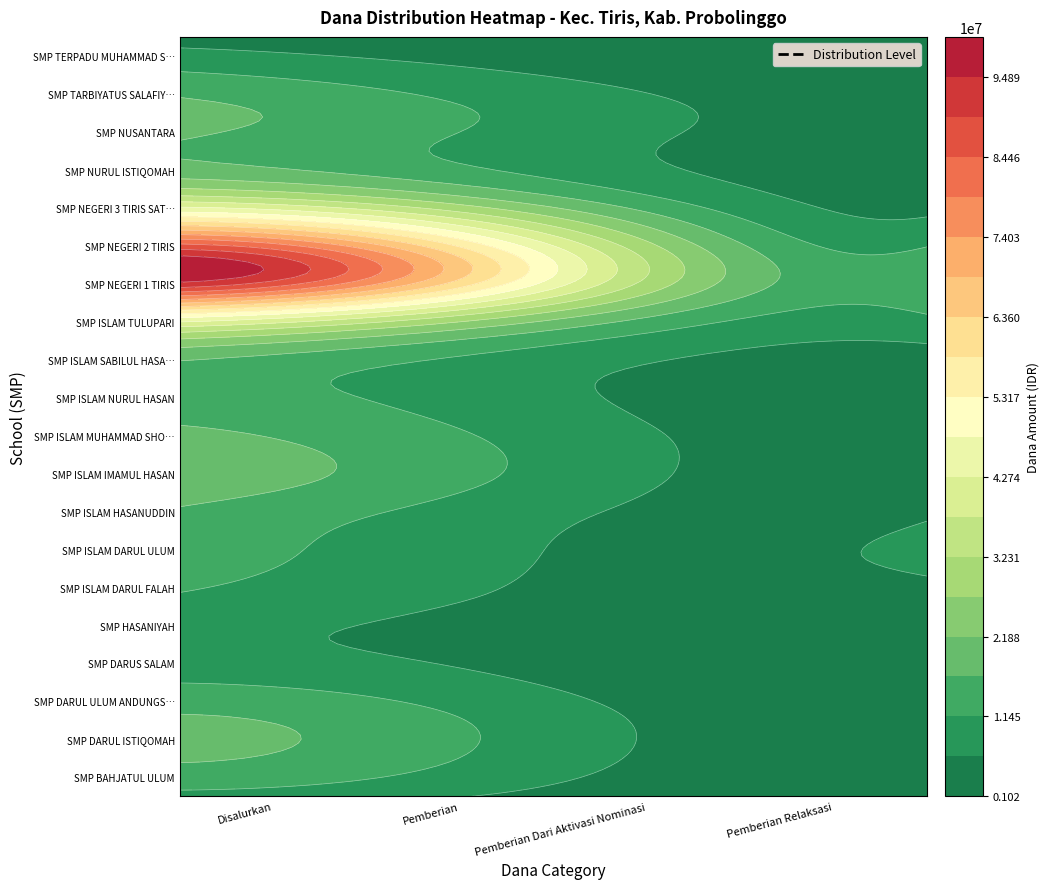

Which series has the largest range (max minus min)?

SMP NEGERI 1 TIRIS